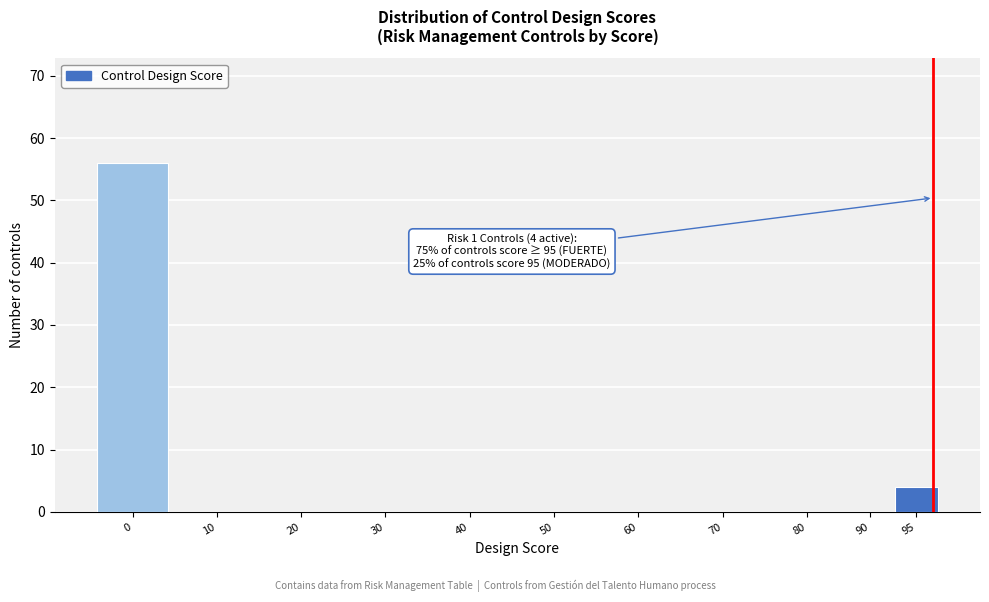

Reading left to right, transcribe all the data shown in this chart.

0=56	10=0	20=0	30=0	40=0	50=0	60=0	70=0	80=0	90=0	95=4